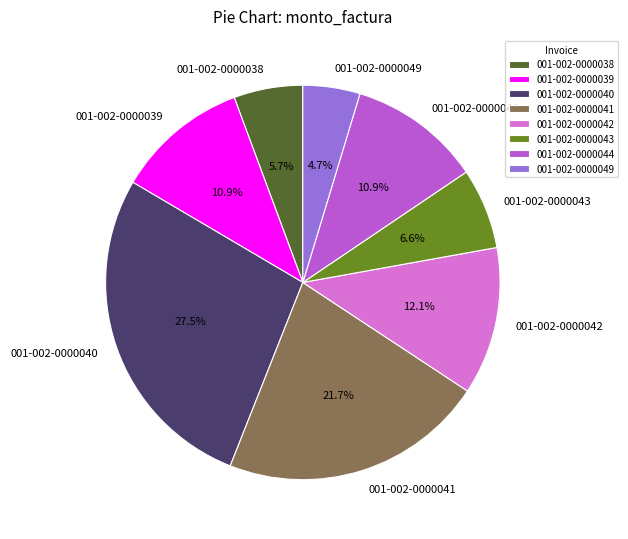

Combined, do 001-002-0000038 and 001-002-0000041 account for over 50%?

No